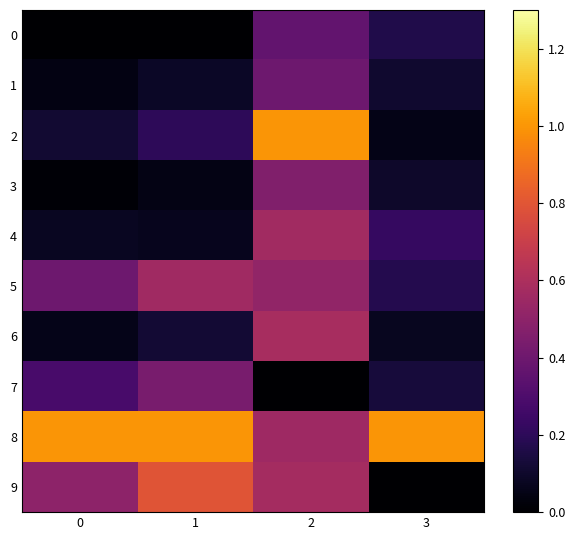

Rank the series at 1 from highest to lowest value.

8, 9, 5, 7, 2, 6, 1, 4, 3, 0